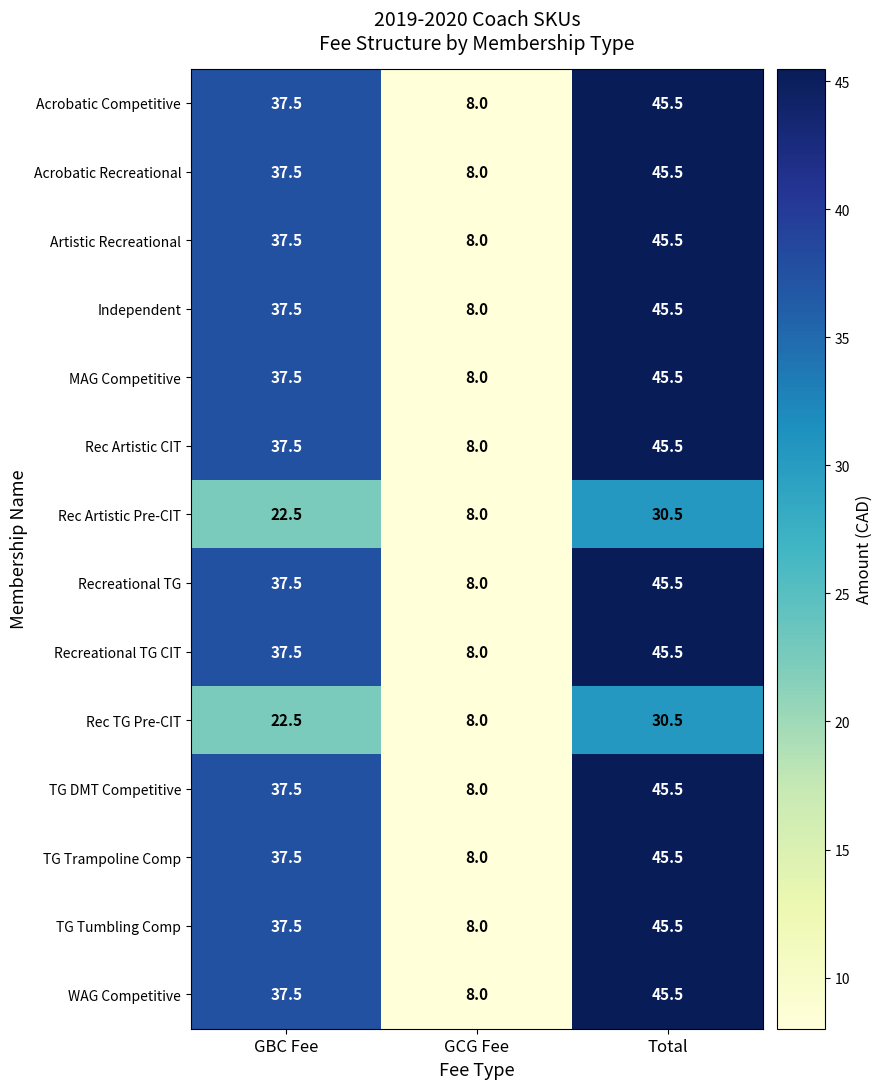

How many data points does each series have?

3